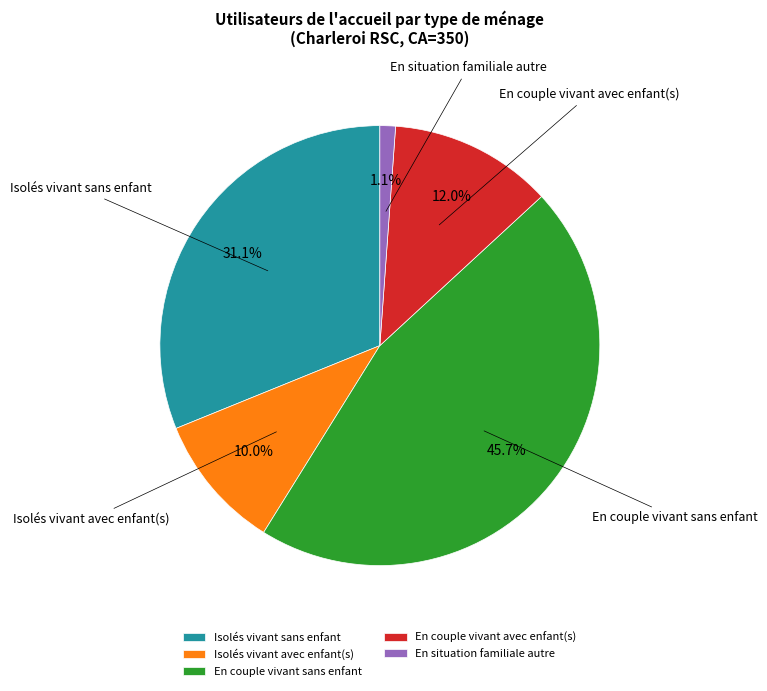

To the nearest percent, what is the difference between the En couple vivant sans enfant and Isolés vivant sans enfant slice percentages?

15%